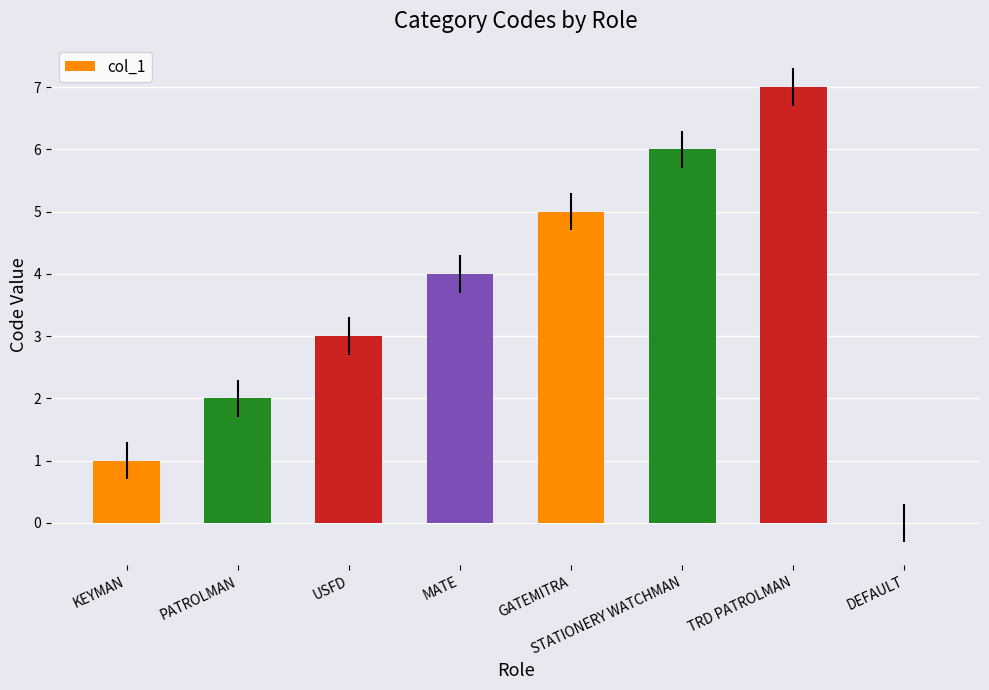

At which label is the value closest to 3?

USFD